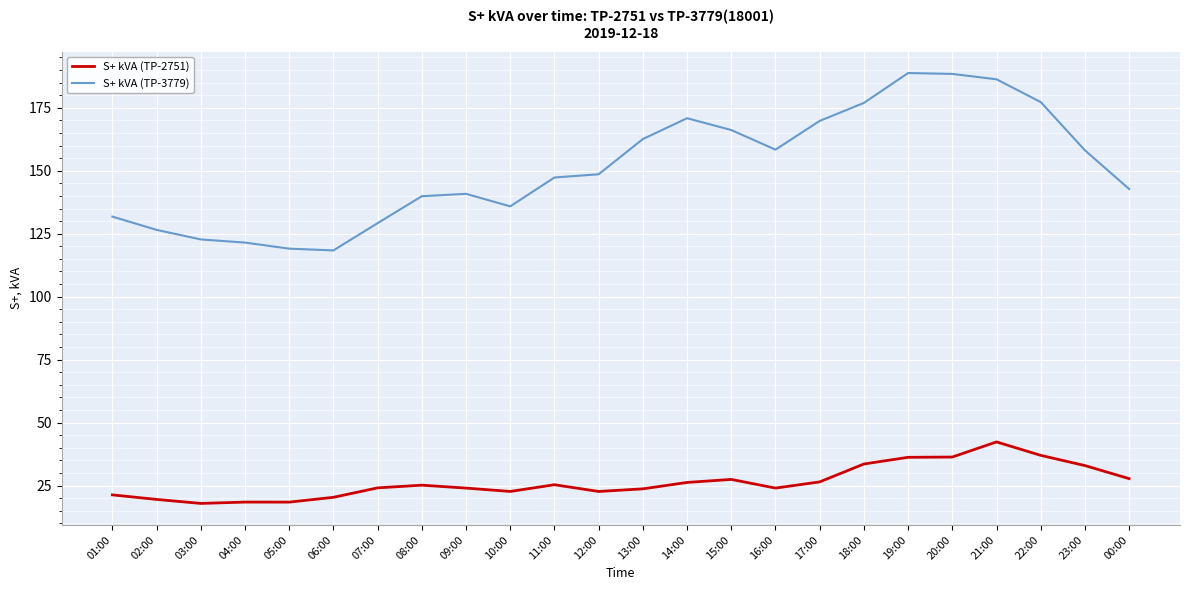

True or false: S+ kVA (TP-2751) has a value of 65.3 at 21:00.

False